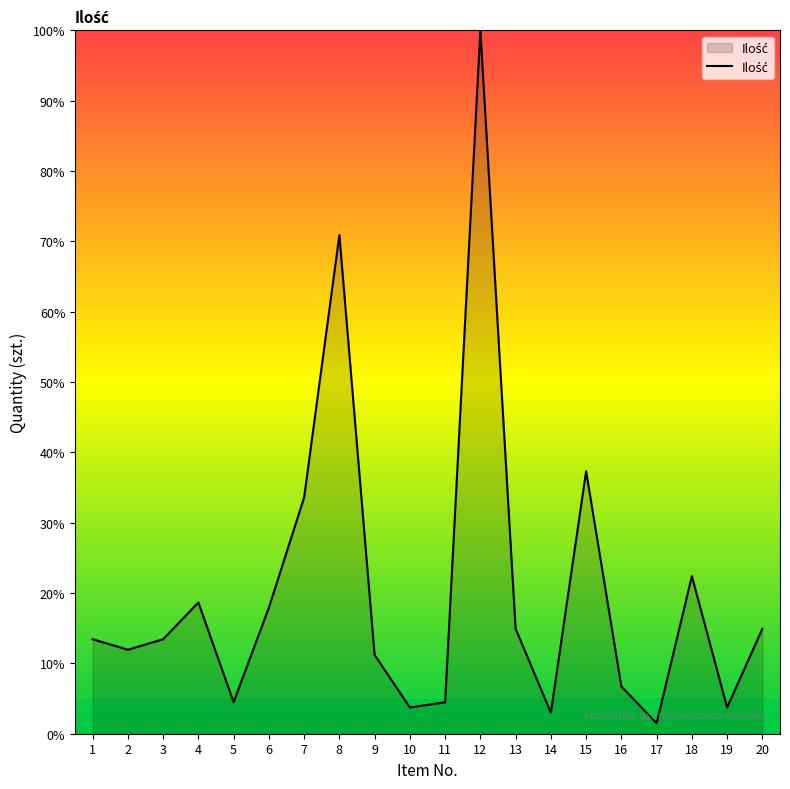

How many interior local peaks (higher than both neighbors) does the data have?

5